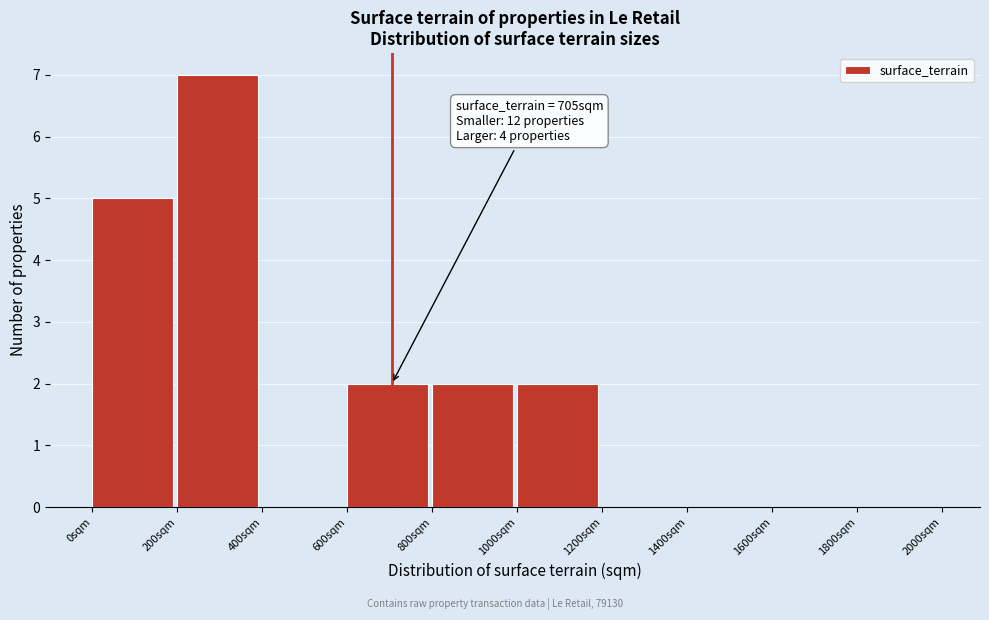

Over which range of the x-axis is the bar tallest?

200 to 400